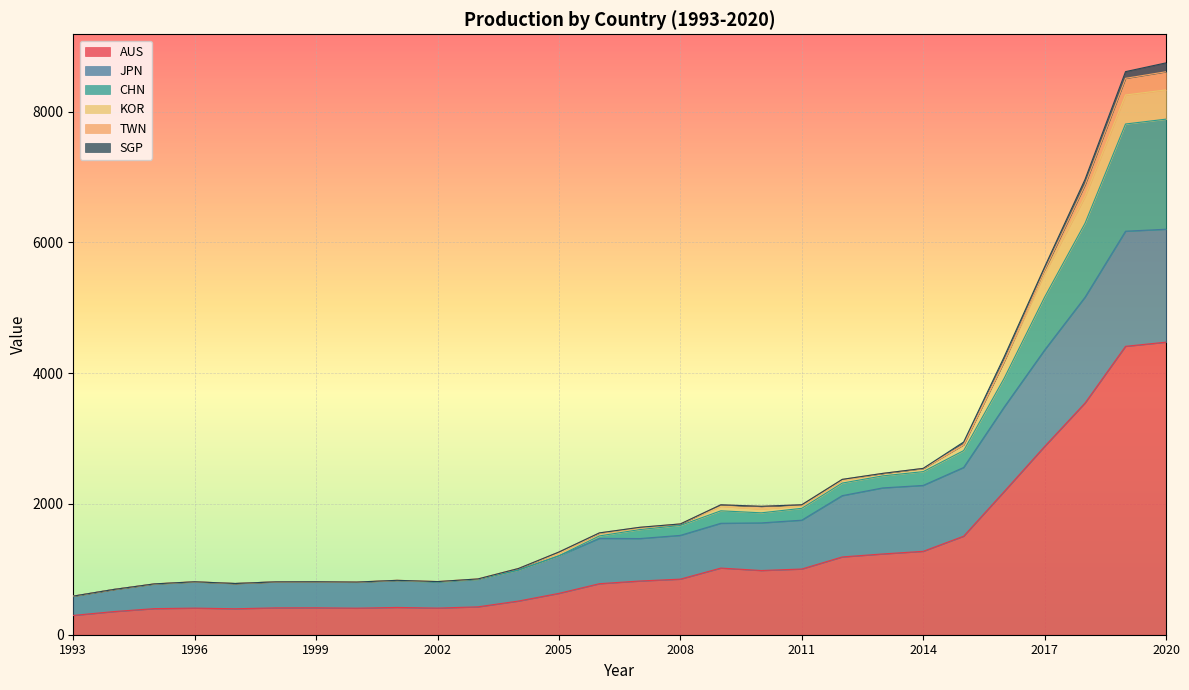

Does the chart display data point markers on the line(s)?

No